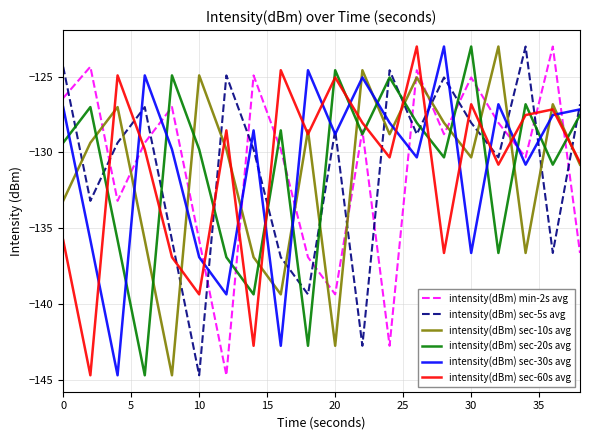

What are all the series names shown in the legend?

intensity(dBm) min-2s avg, intensity(dBm) sec-5s avg, intensity(dBm) sec-10s avg, intensity(dBm) sec-20s avg, intensity(dBm) sec-30s avg, intensity(dBm) sec-60s avg